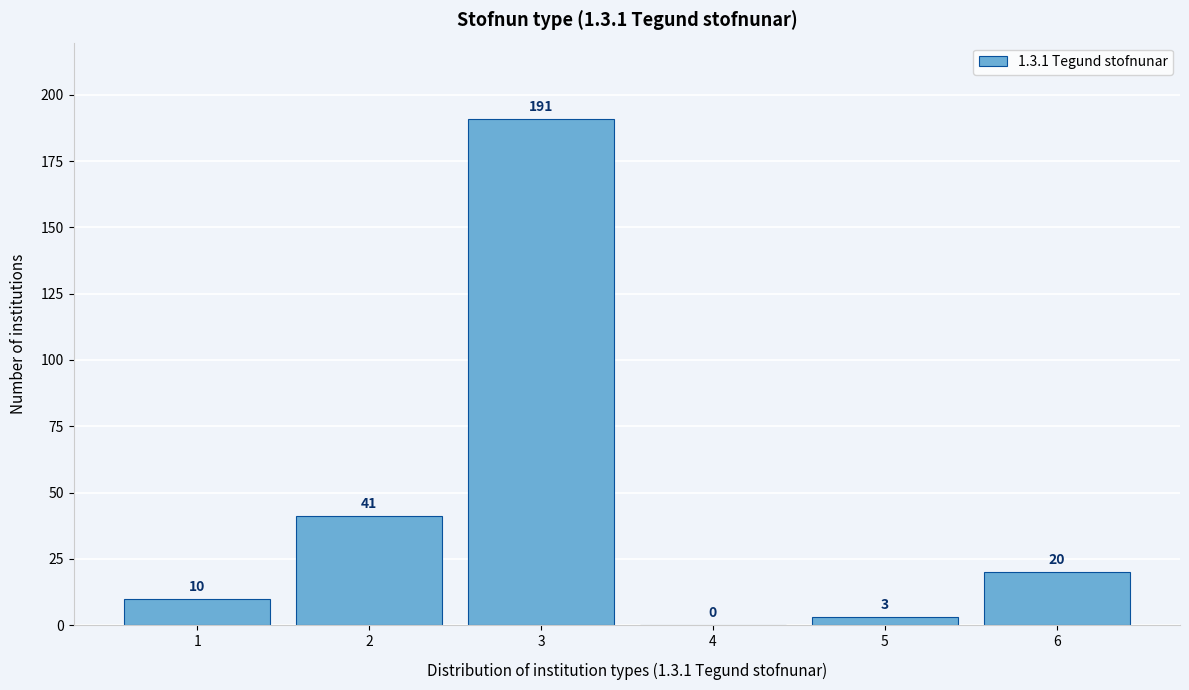

Reading left to right, list all the values displayed in this chart.

1=10	2=41	3=191	4=0	5=3	6=20